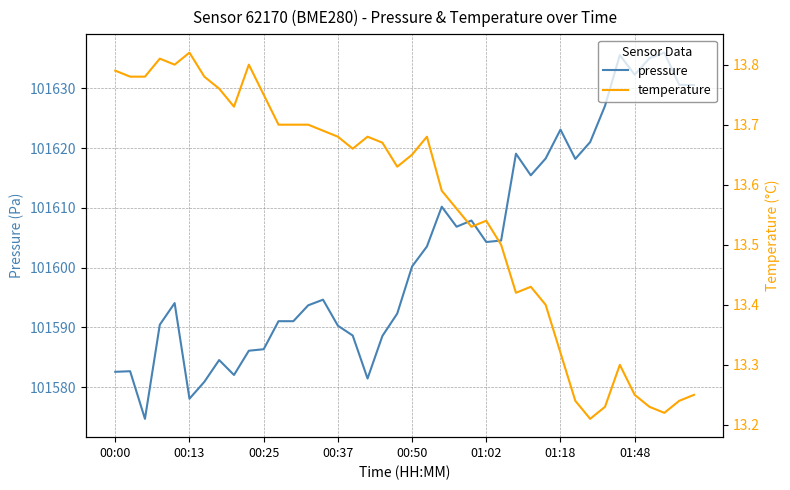

How many temperature values are between 13 and 14?

40